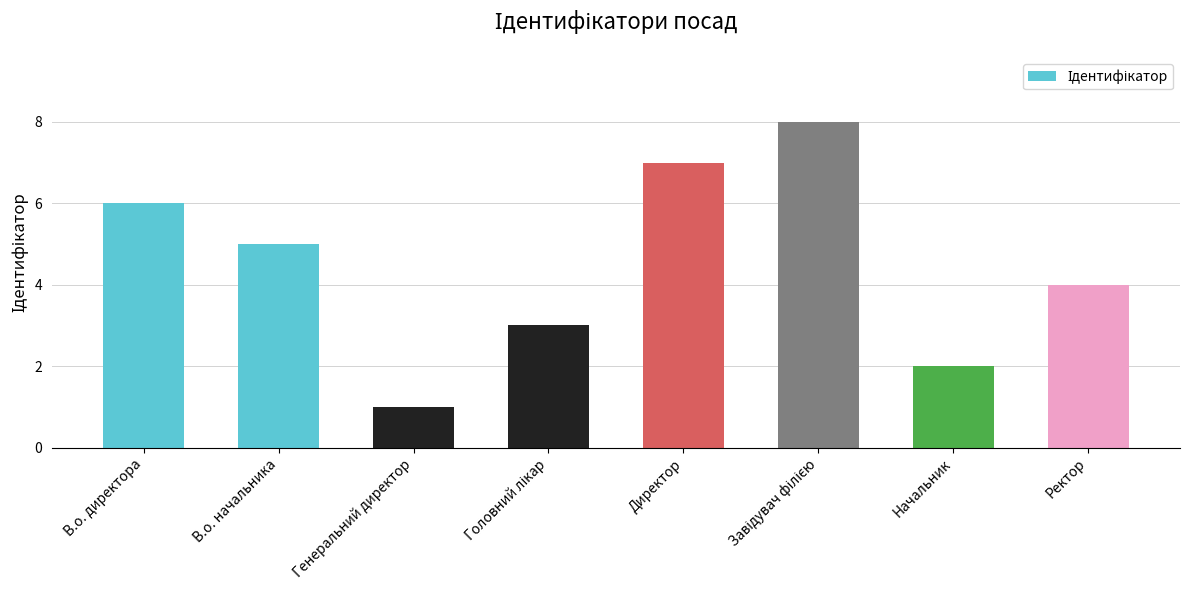

How many data points does each series have?

8